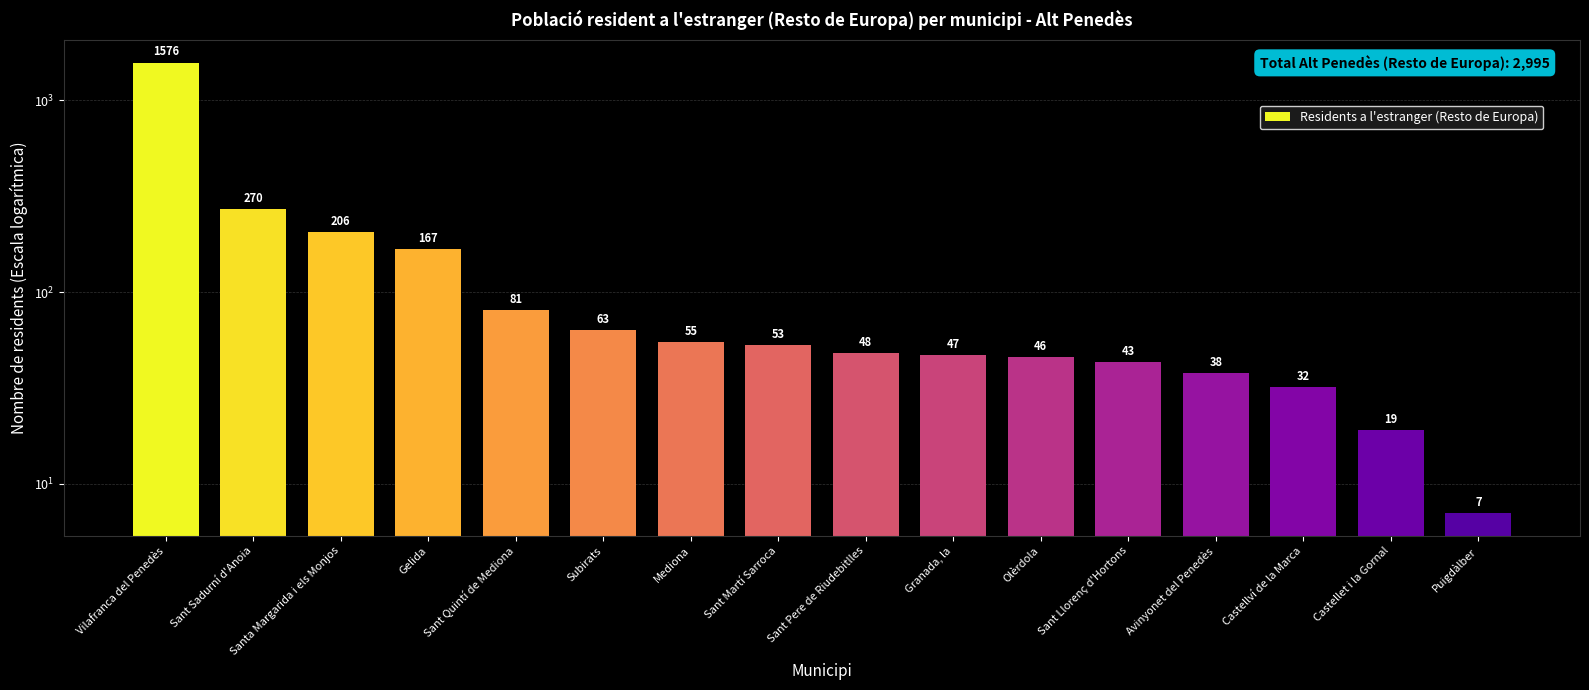

What is the difference between the values at Sant Pere de Riudebitlles and Santa Margarida i els Monjos?

158